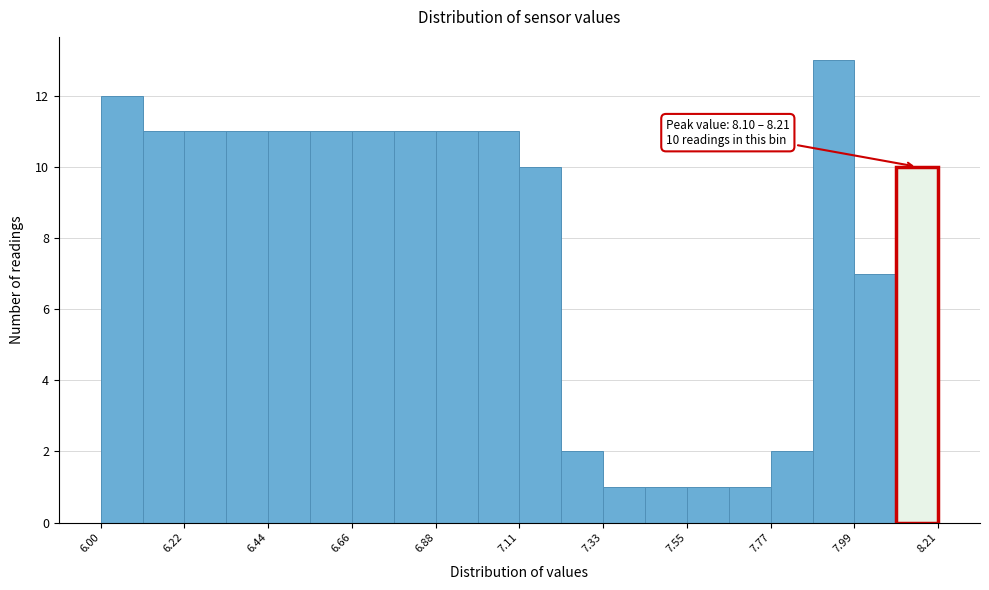

Around what value on the x-axis is the tallest bar? Give the approximate position of its centre, as read against the axis.

7.95